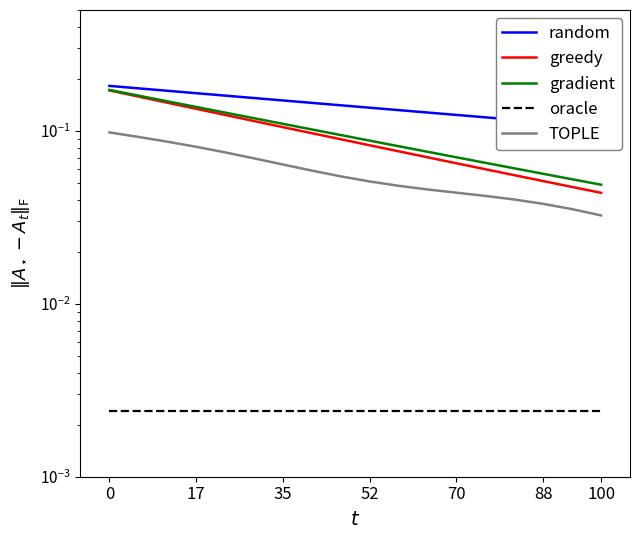

Count the number of data series in this chart.

5